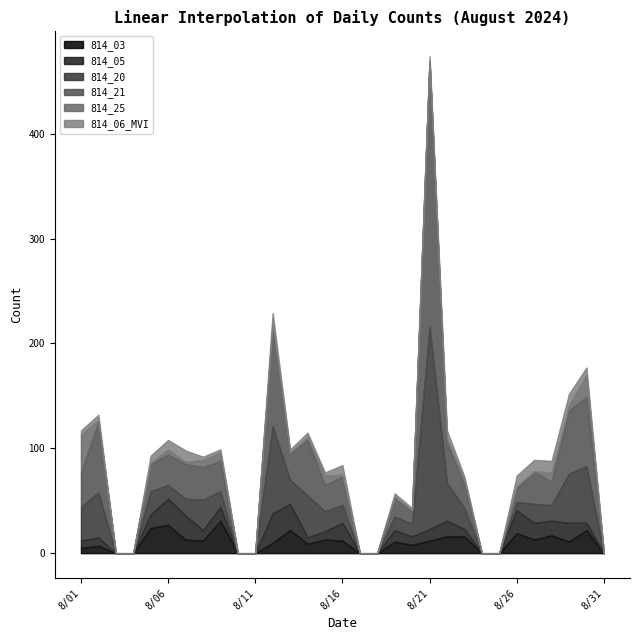

How many values in the 814_03 series are below 11?

14